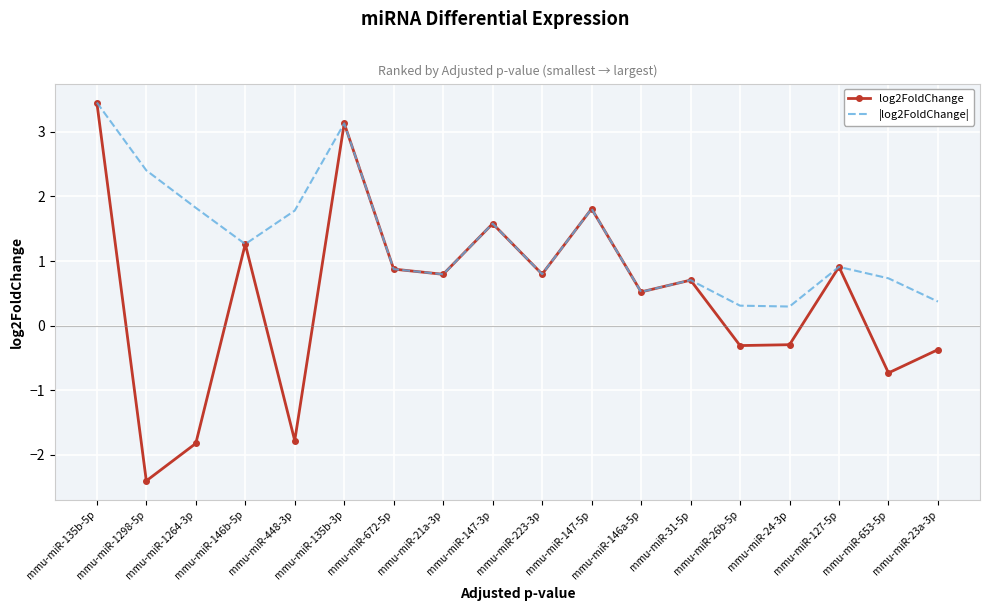

What is the smallest value displayed?

-2.4